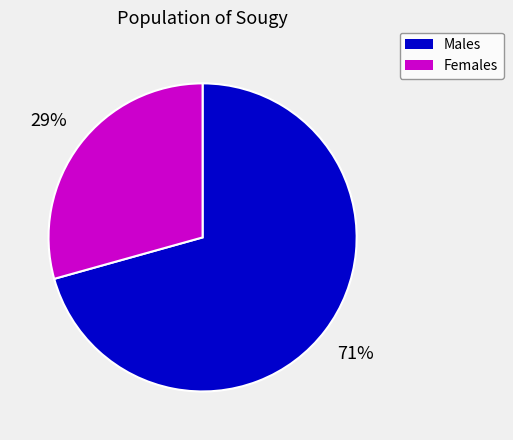

To the nearest percent, what is the average slice percentage?

50%